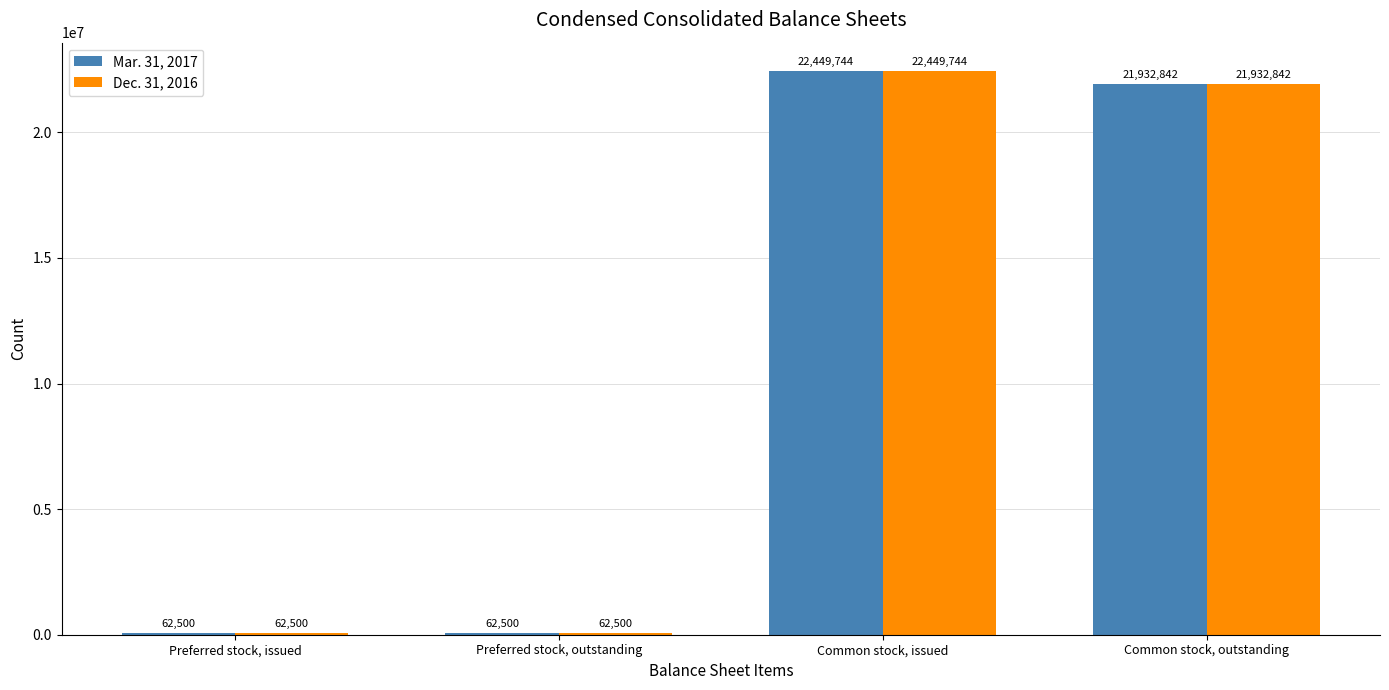

How many groups of bars are there?

4